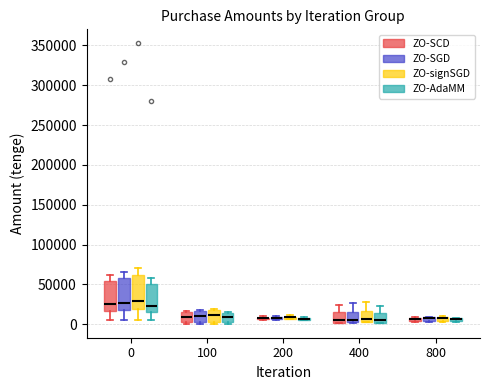

Where does the upper whisker of the box for 400 (ZO-signSGD) end on the y-axis? The values are not printed on the chart, so give them approximately, as read against the axis.

30000